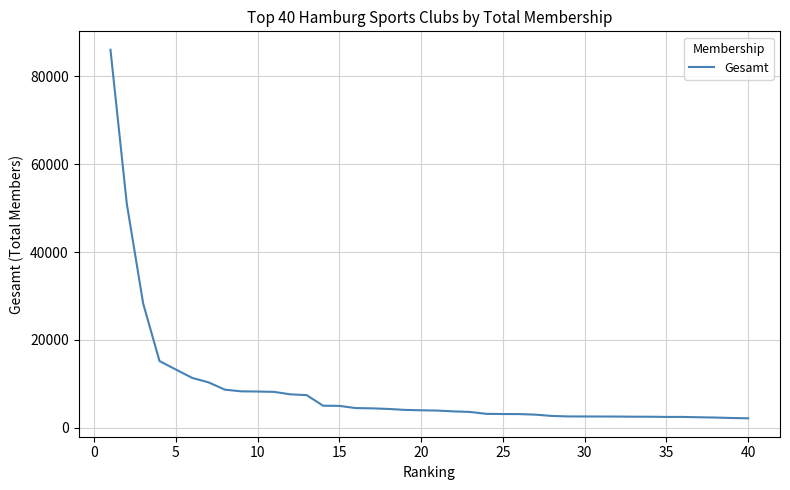

What is the maximum value shown in the chart?

86094